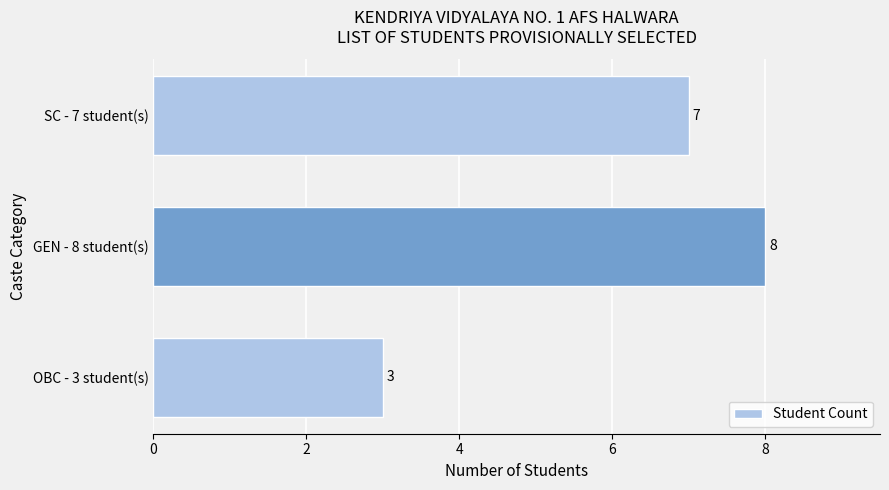

True or false: the data shows 7 at SC - 7 student(s).

True